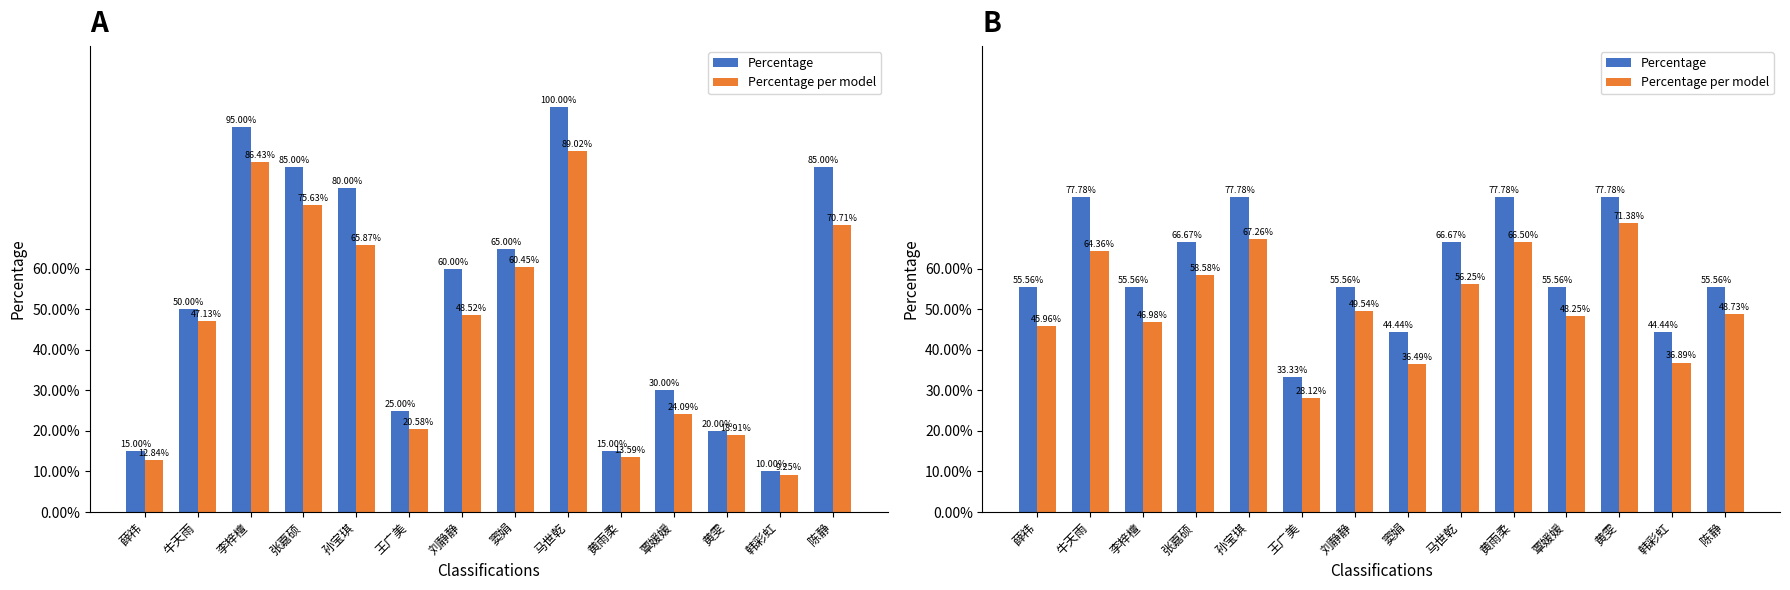

What is the difference between the Percentage per model values at 薛祎 and 孙宝琪?

21.3